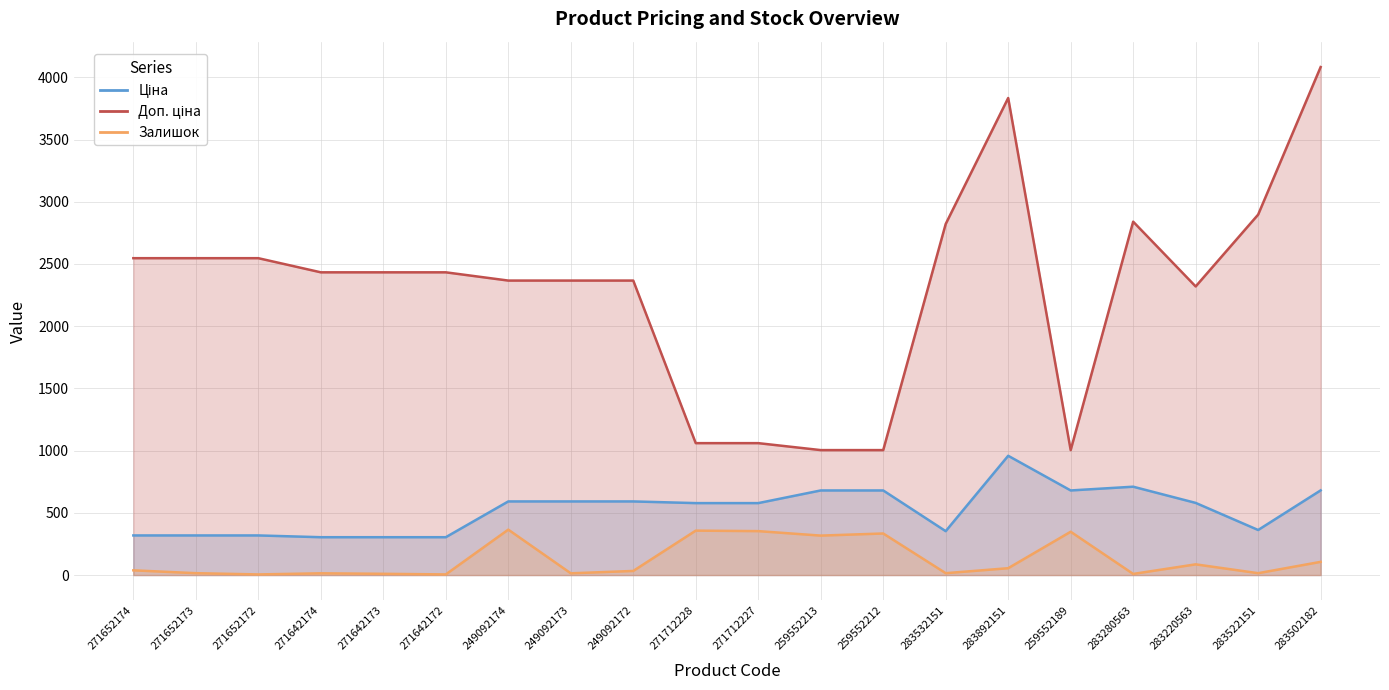

How many values in the Залишок series exceed 38?

9